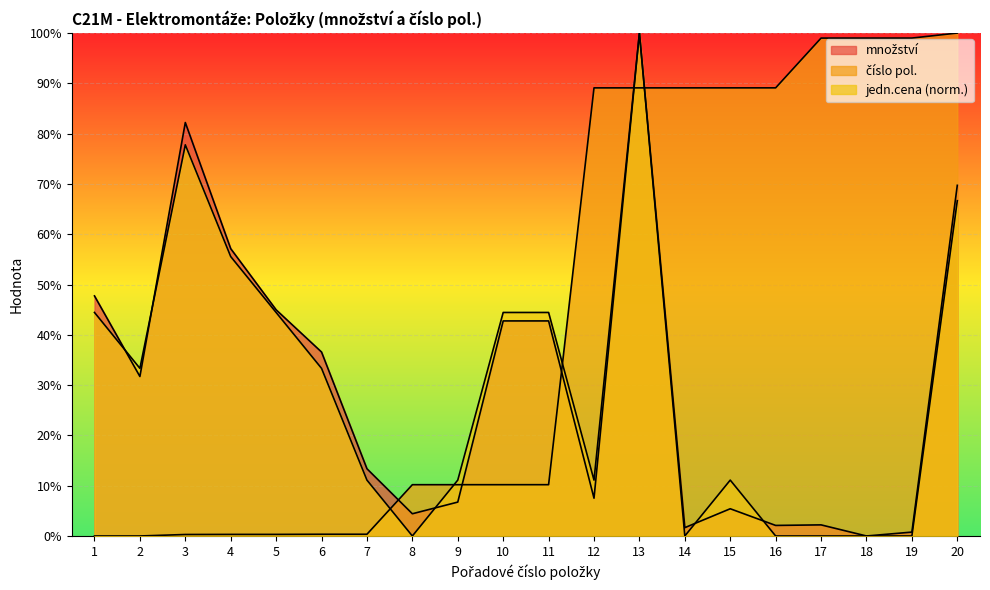

How many times do jedn.cena (norm.) and číslo pol. cross each other?

5